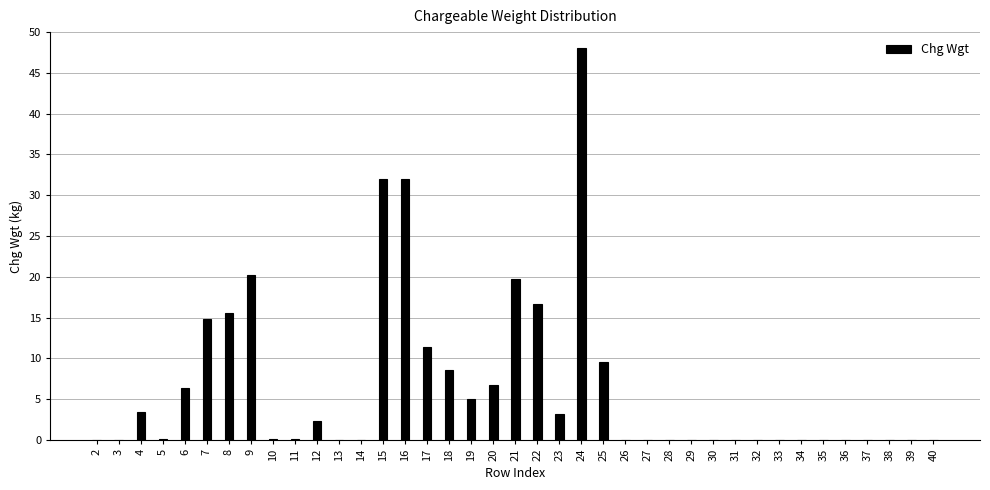

At which category does the chart reach its peak across all series?

24